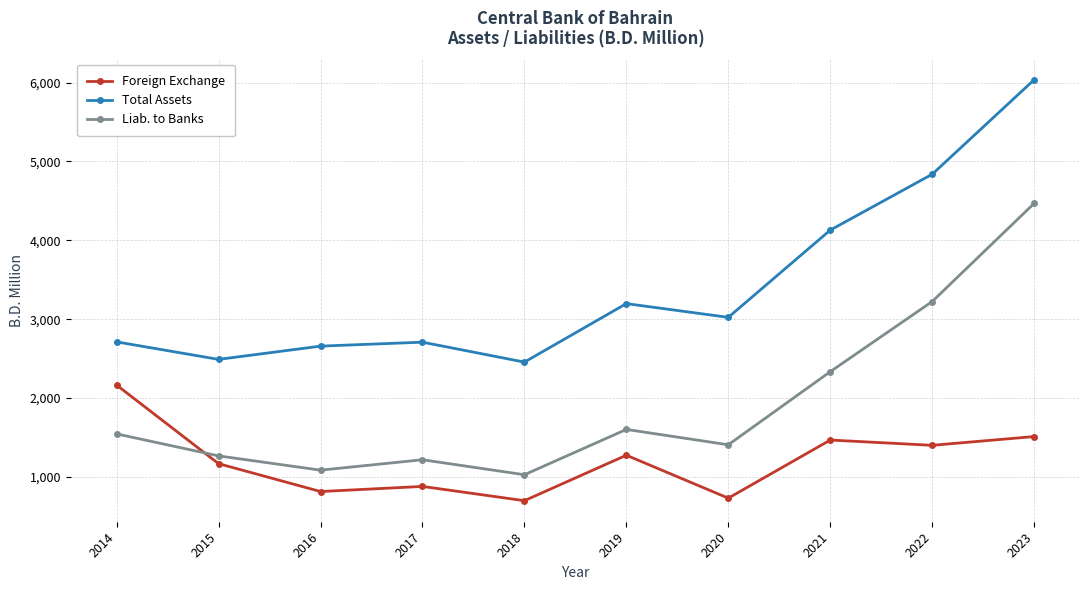

List the series in order of their overall mean, highest first.

Total Assets, Liab. to Banks, Foreign Exchange